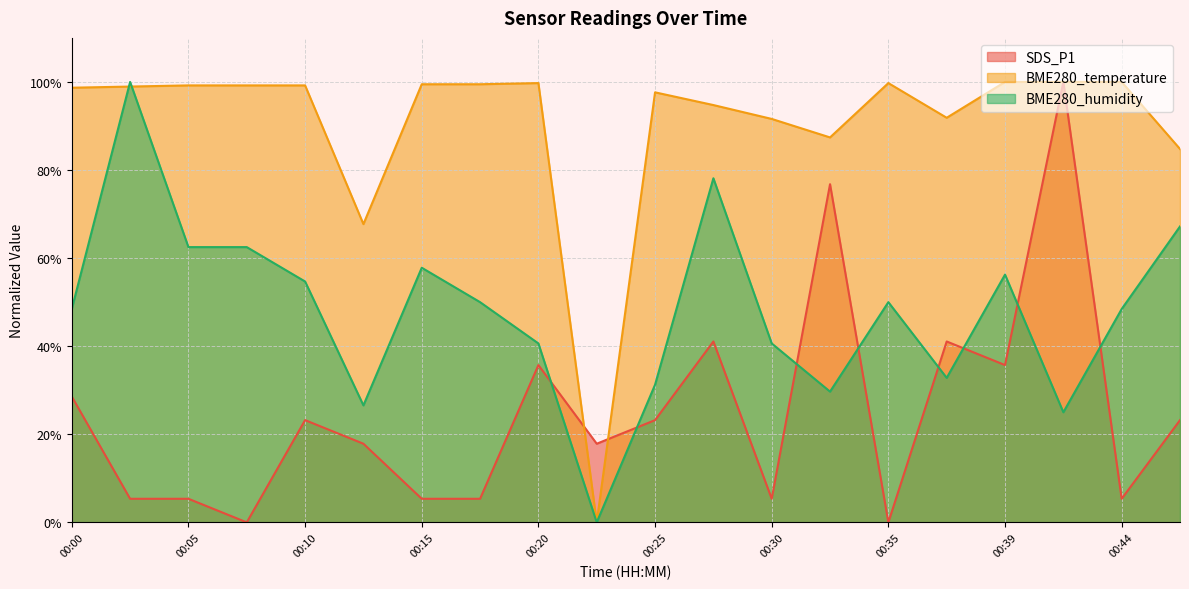

How many interior local valleys does the BME280_temperature series have?

4